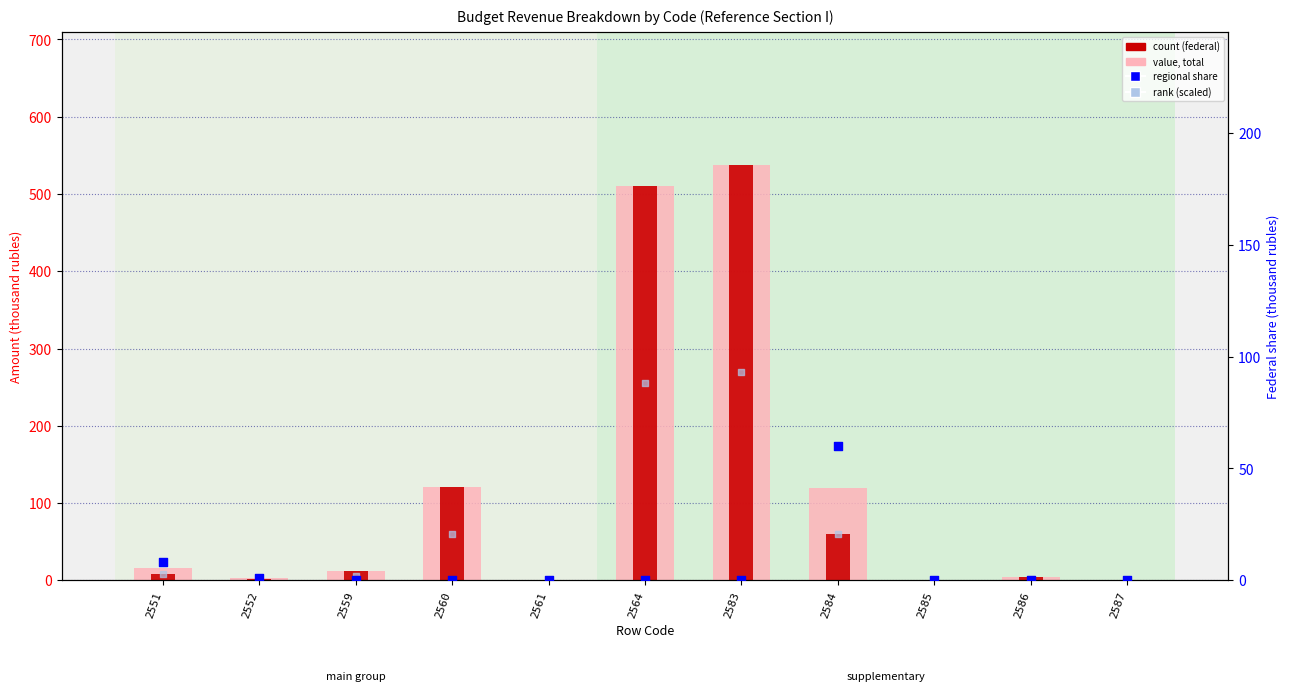

What are all the series names shown in the legend?

value, total, count (federal), rank (scaled), regional share